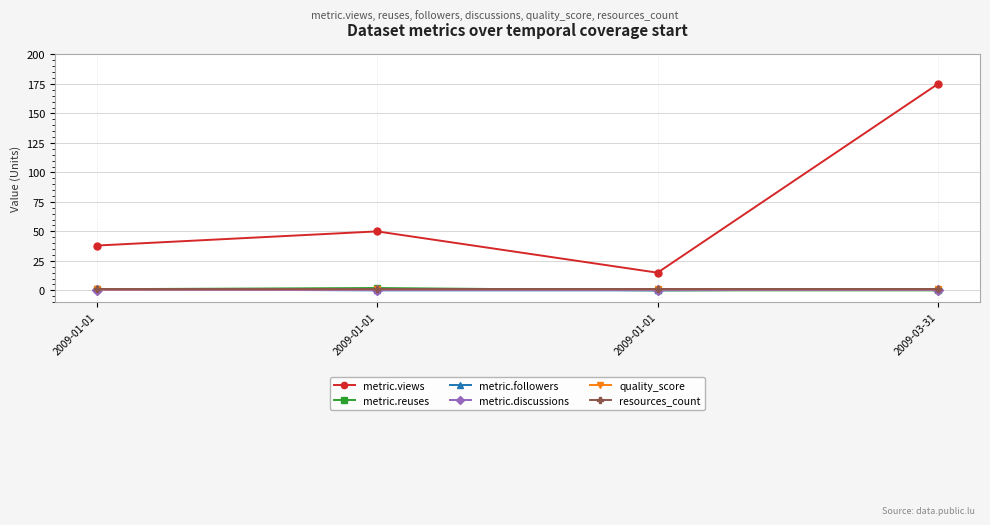

How many categories are shown in the chart?

4